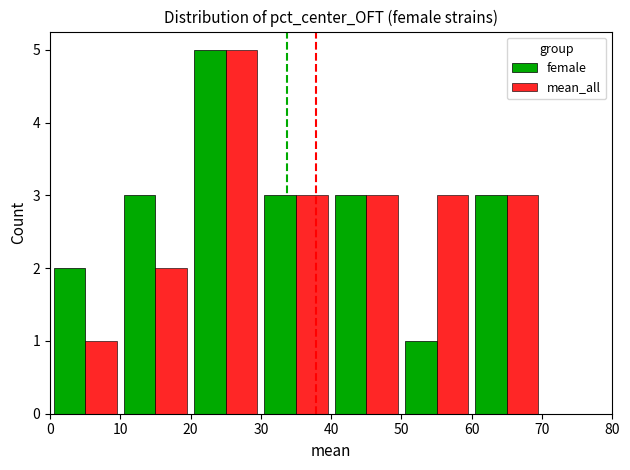

What is the maximum value for female?

5